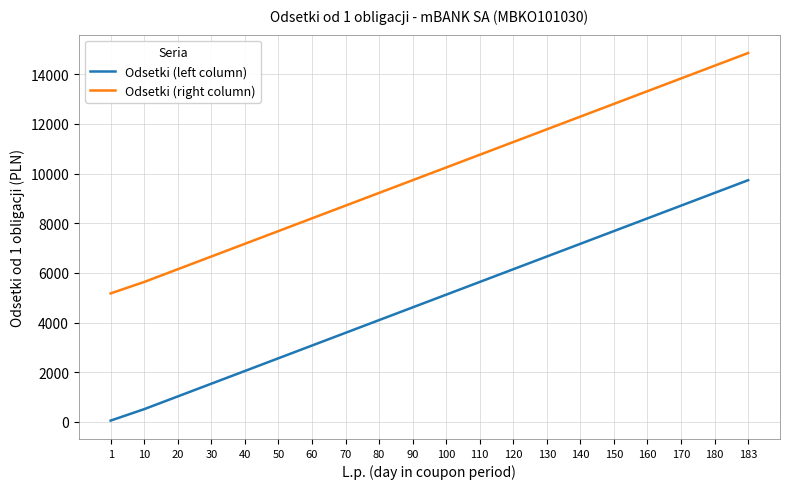

Rank the categories by Odsetki (right column) value from lowest to highest.

1, 10, 20, 30, 40, 50, 60, 70, 80, 90, 100, 110, 120, 130, 140, 150, 160, 170, 180, 183